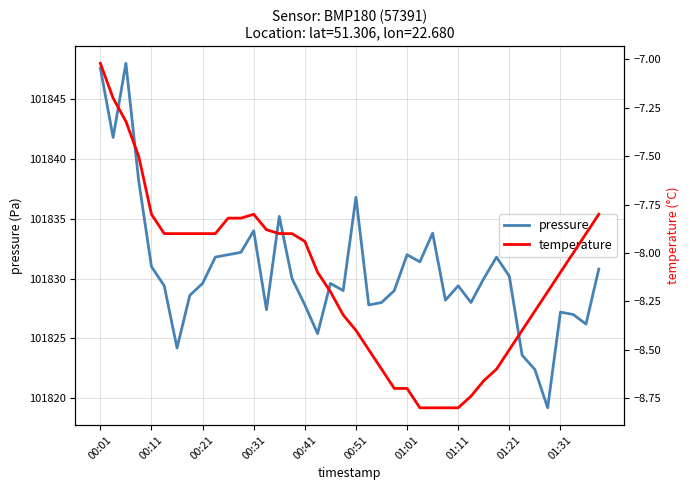

True or false: pressure and temperature intersect in this chart.

False